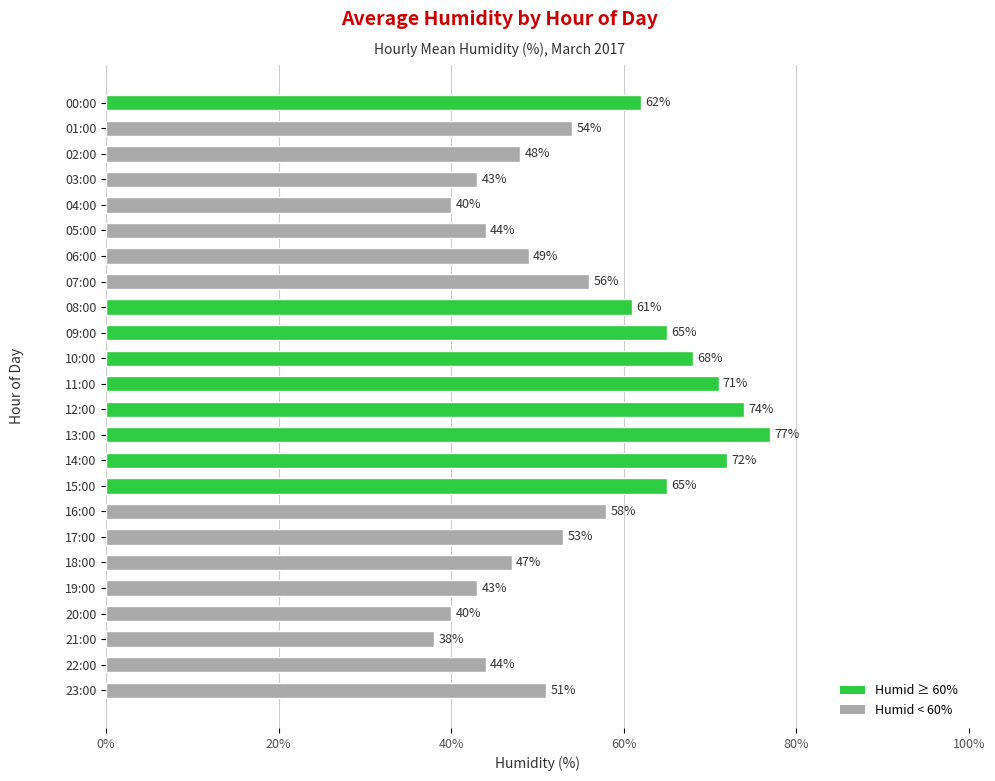

Reading top to bottom, transcribe all the data shown in this chart.

62	54	48	43	40	44	49	56	61	65	68	71	74	77	72	65	58	53	47	43	40	38	44	51